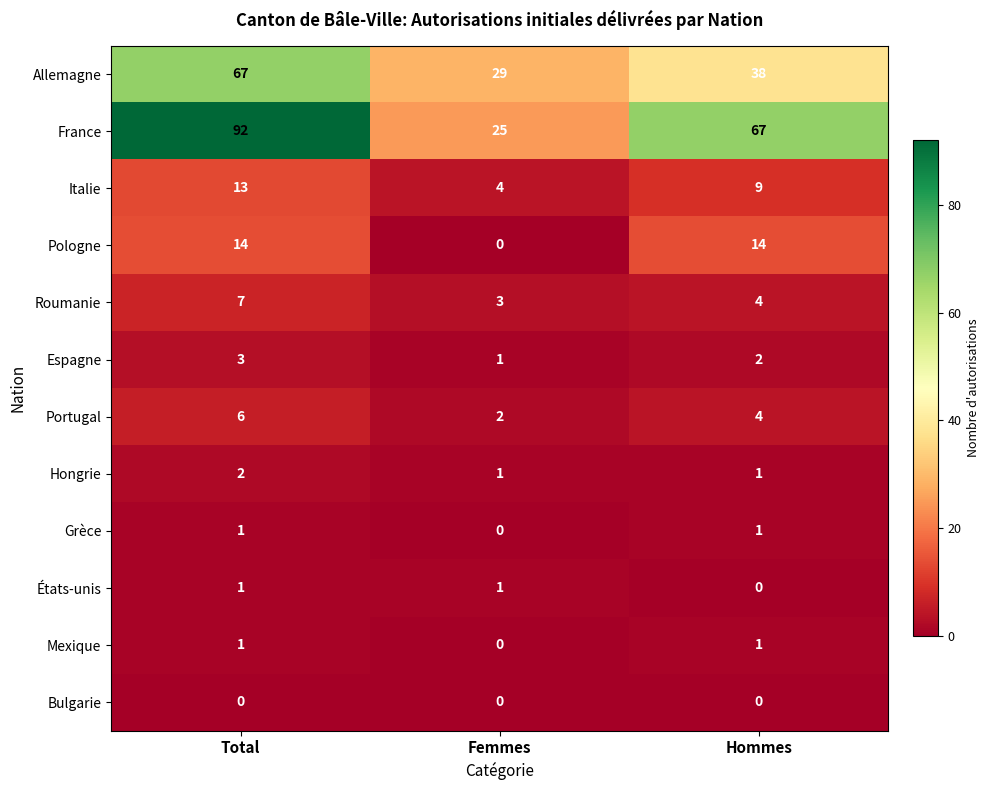

What is the highest value of the Espagne series?

3